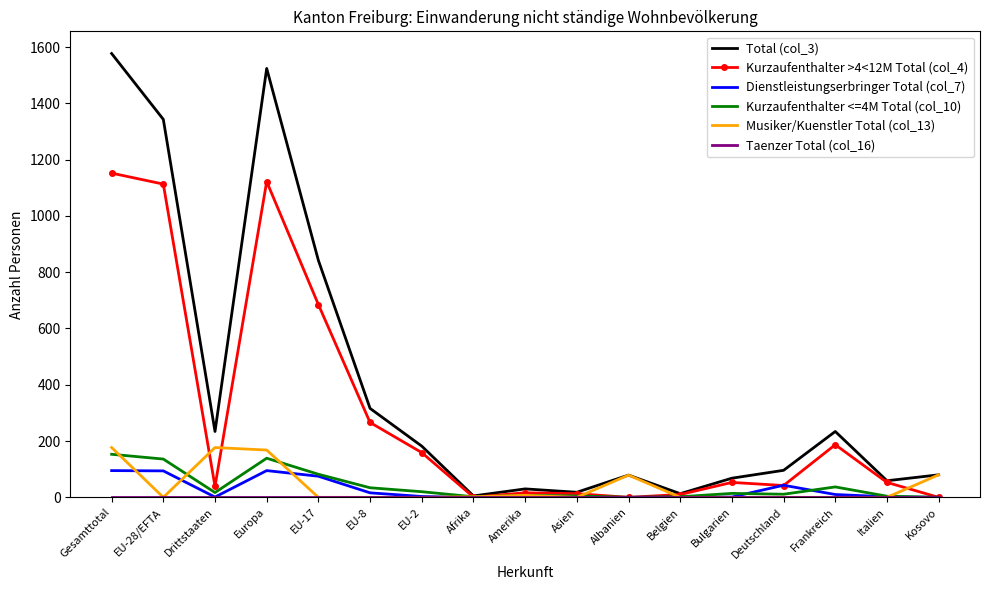

At which category does the chart reach its peak across all series?

Gesamttotal